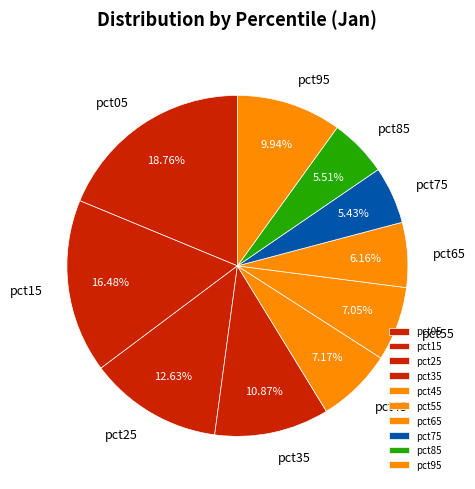

Count the number of slices in the pie.

10